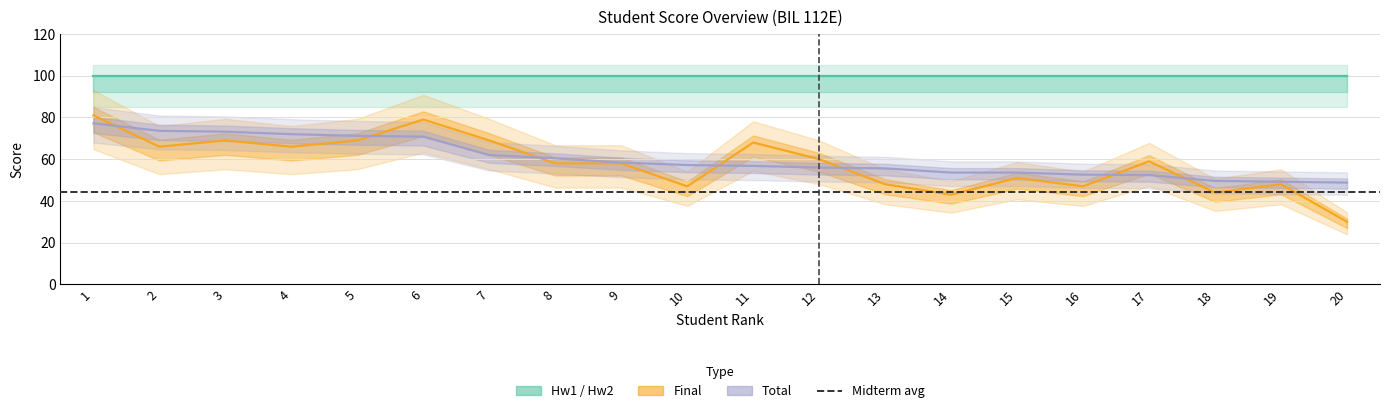

At which category does the chart reach its peak across all series?

1